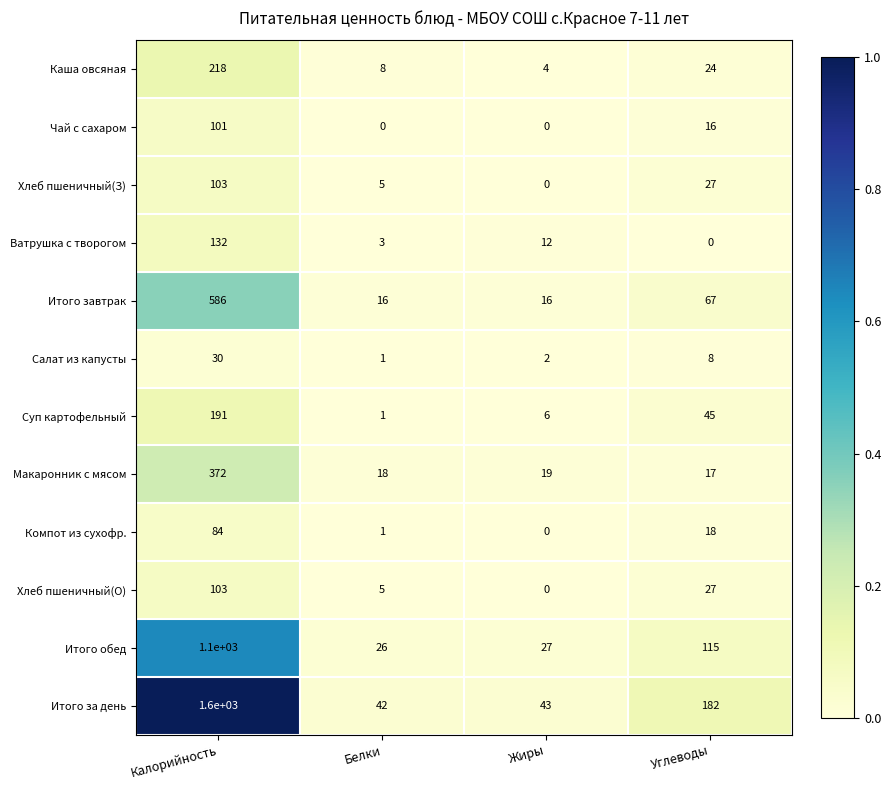

At how many categories does at least one series exceed 0?

4